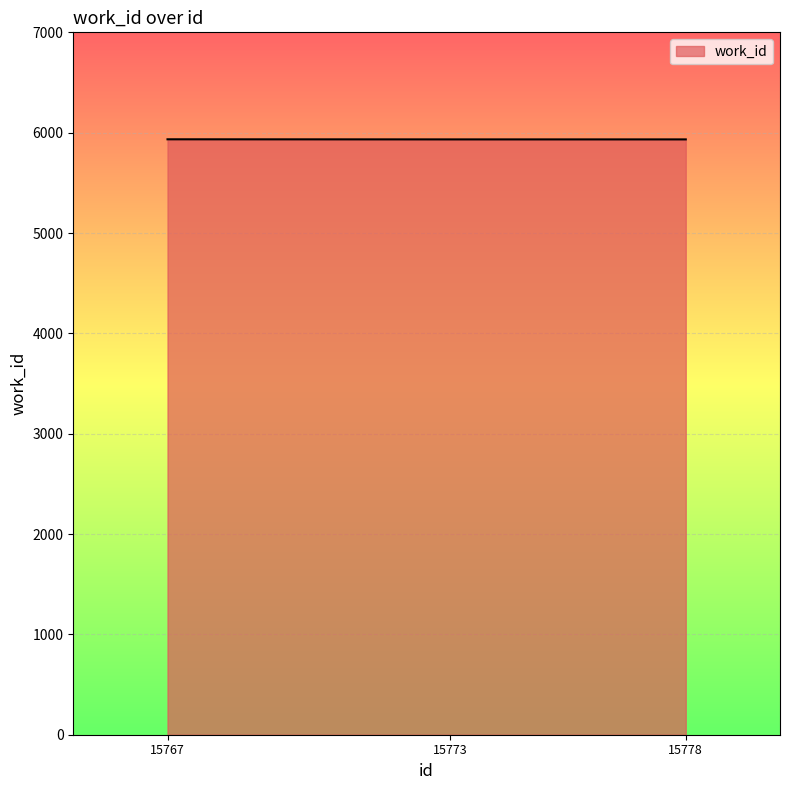

What is the smallest value displayed?

5933